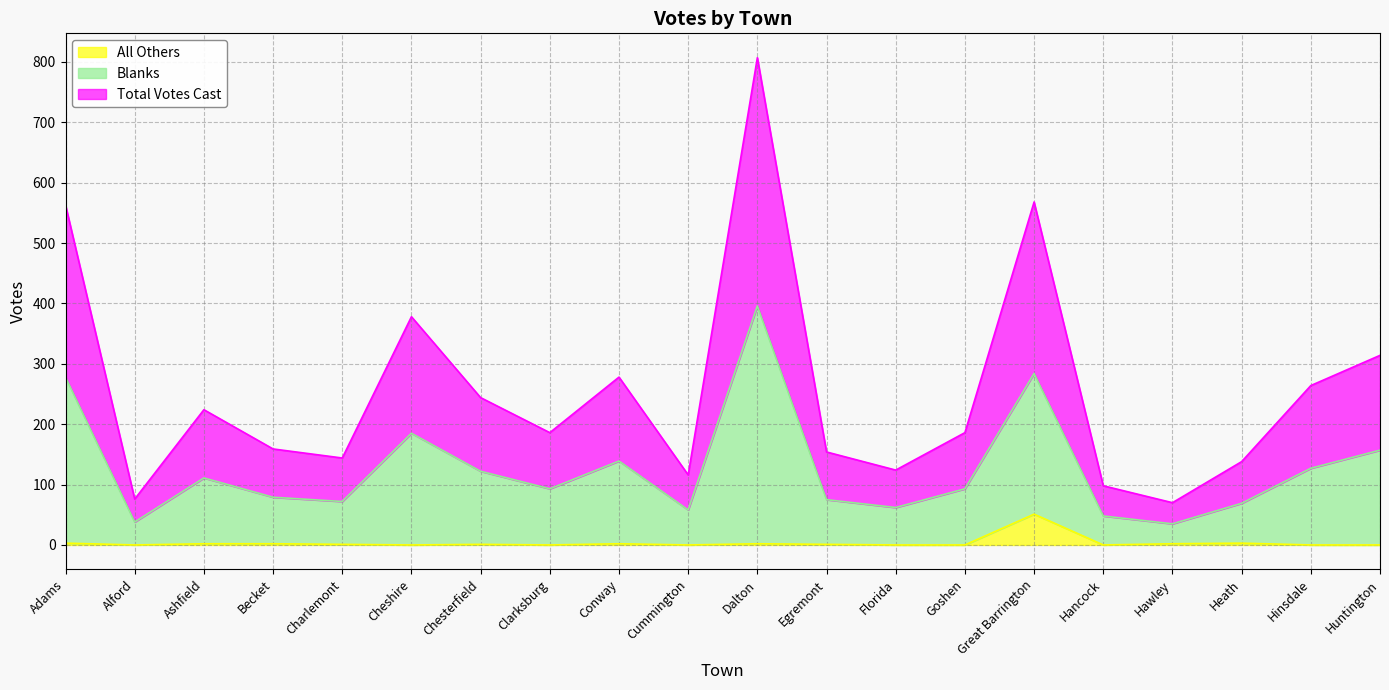

Which category has the highest value in the All Others series?

Great Barrington